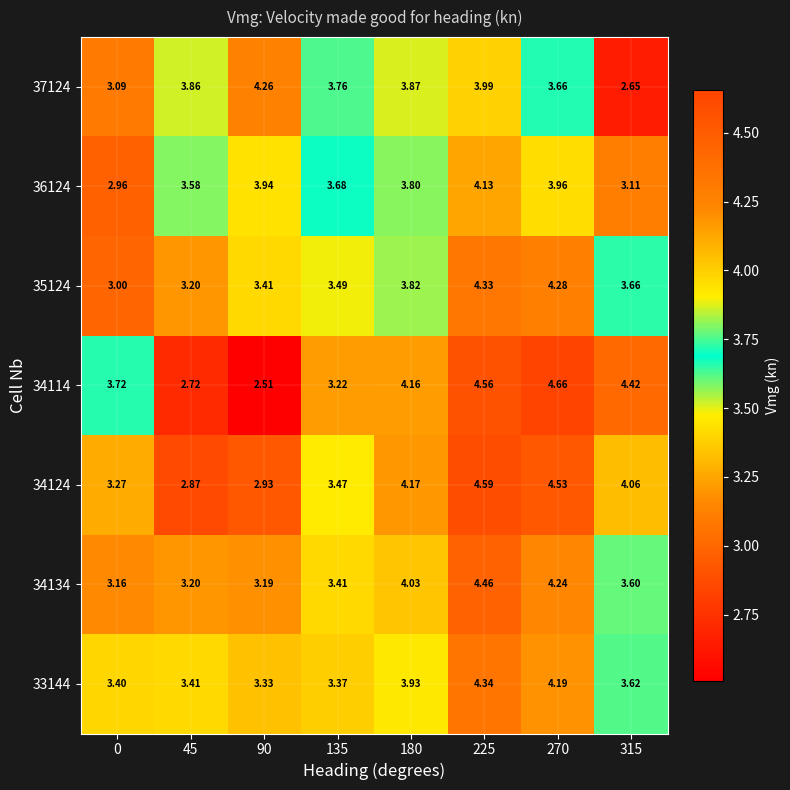

Is the value of 34124 at 90 greater than the value of 33144 at 90?

No